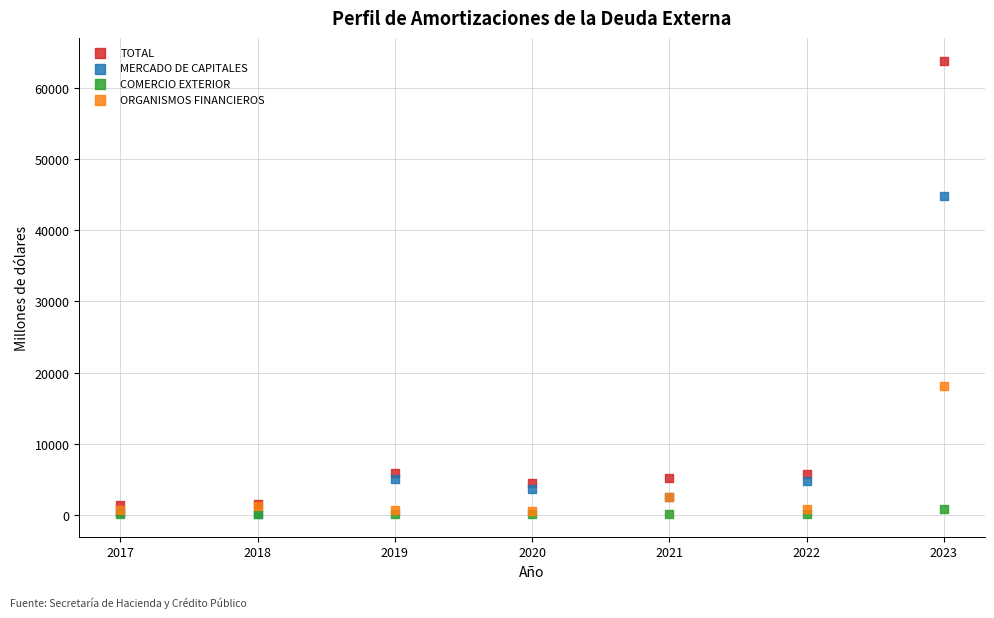

Across all series, what Y value is closest to 31974?

44841.6